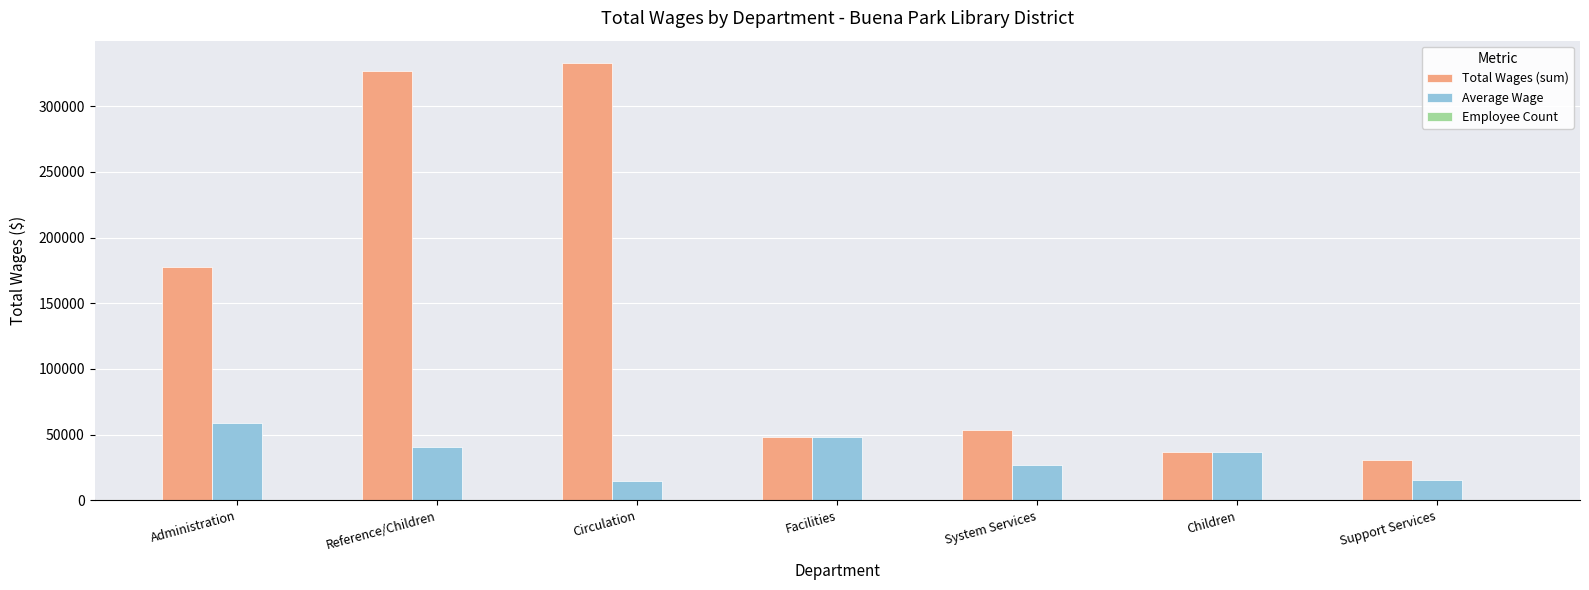

Which series changed the most between Reference/Children and Support Services?

Total Wages (sum)